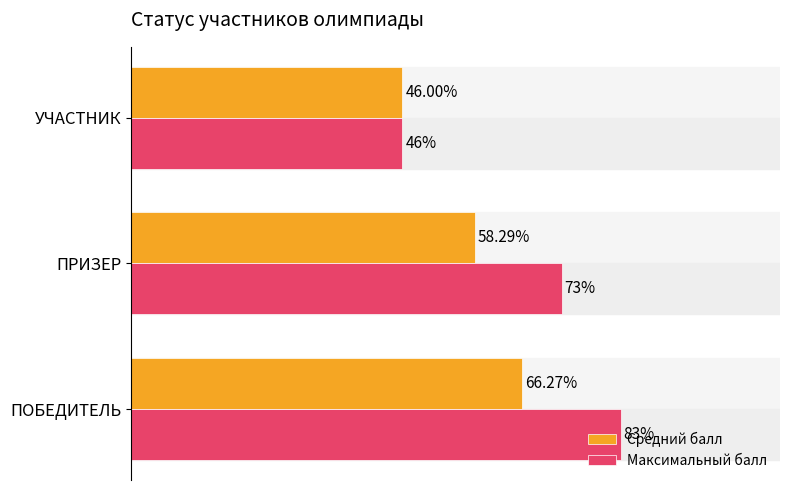

Is the value of Средний балл at ПРИЗЕР greater than the value of Максимальный балл at УЧАСТНИК?

Yes